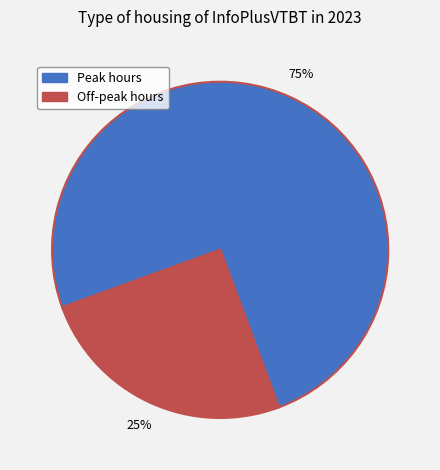

Does any single category account for the majority?

Yes